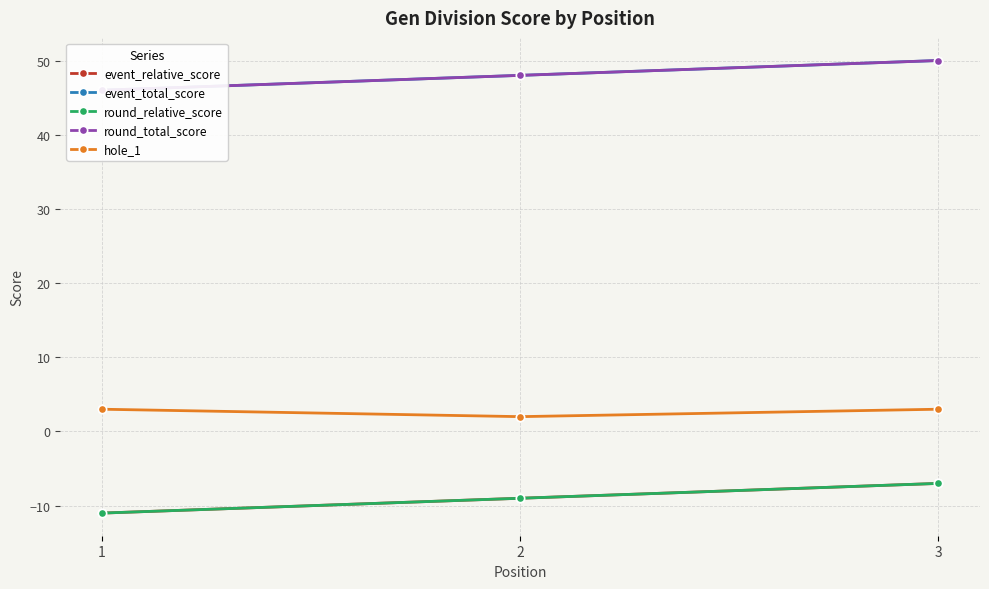

What is the sum of the hole_1 values at 2 and 1?

5